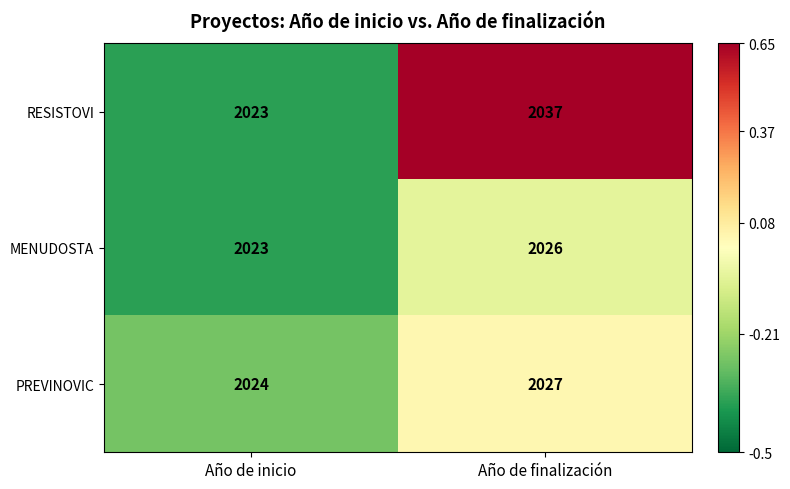

What is the sum of all MENUDOSTA values?

4049